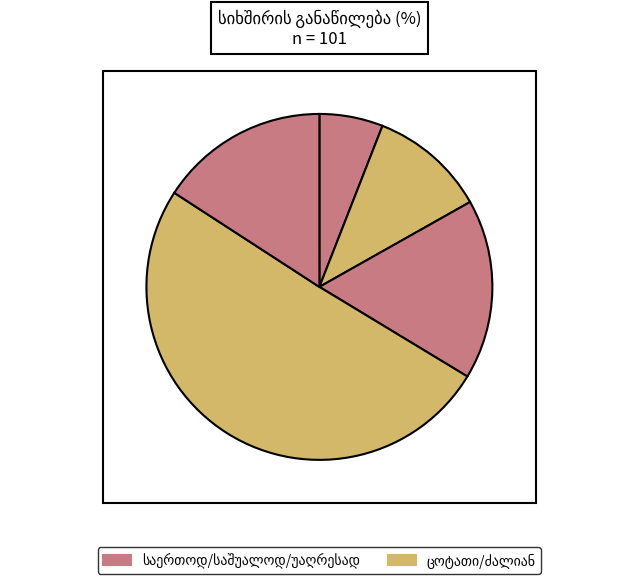

To the nearest percent, what is the combined percentage of ცოტათი მნიშვნელოვანია and საშუალოდ მნიშვნელოვანია?

28%